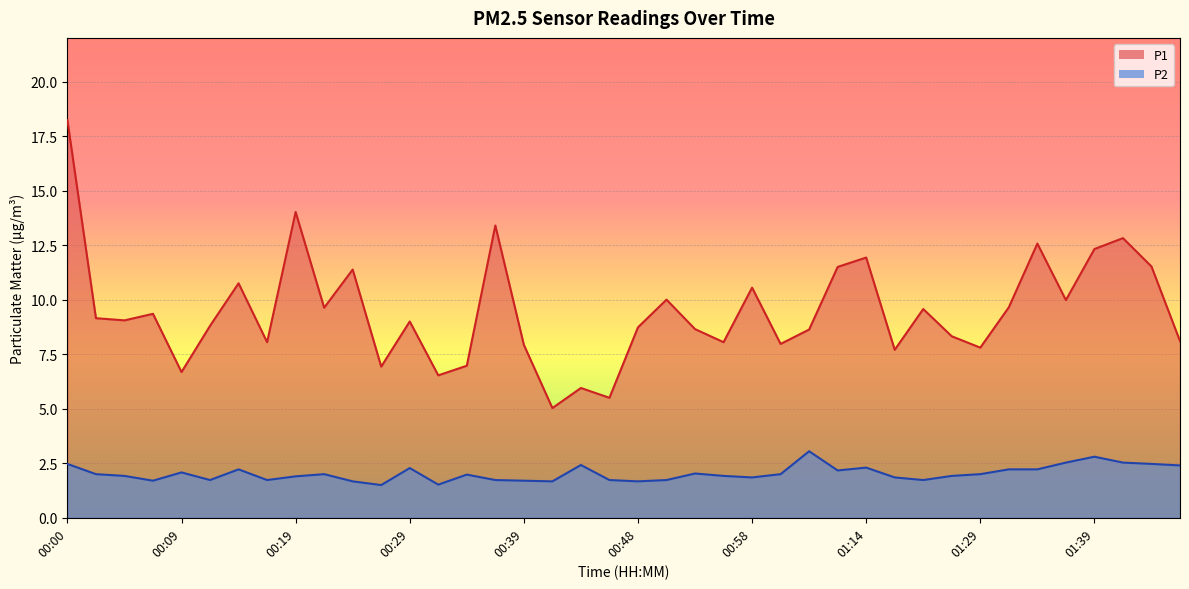

At how many categories does at least one series exceed 16?

1